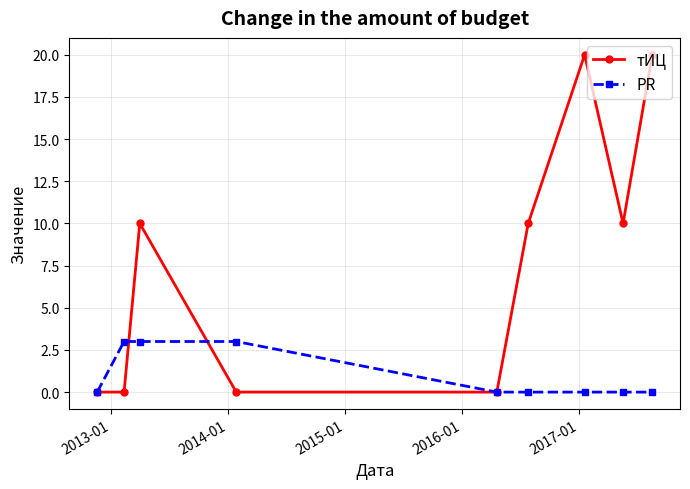

Does the chart have visible grid lines?

Yes